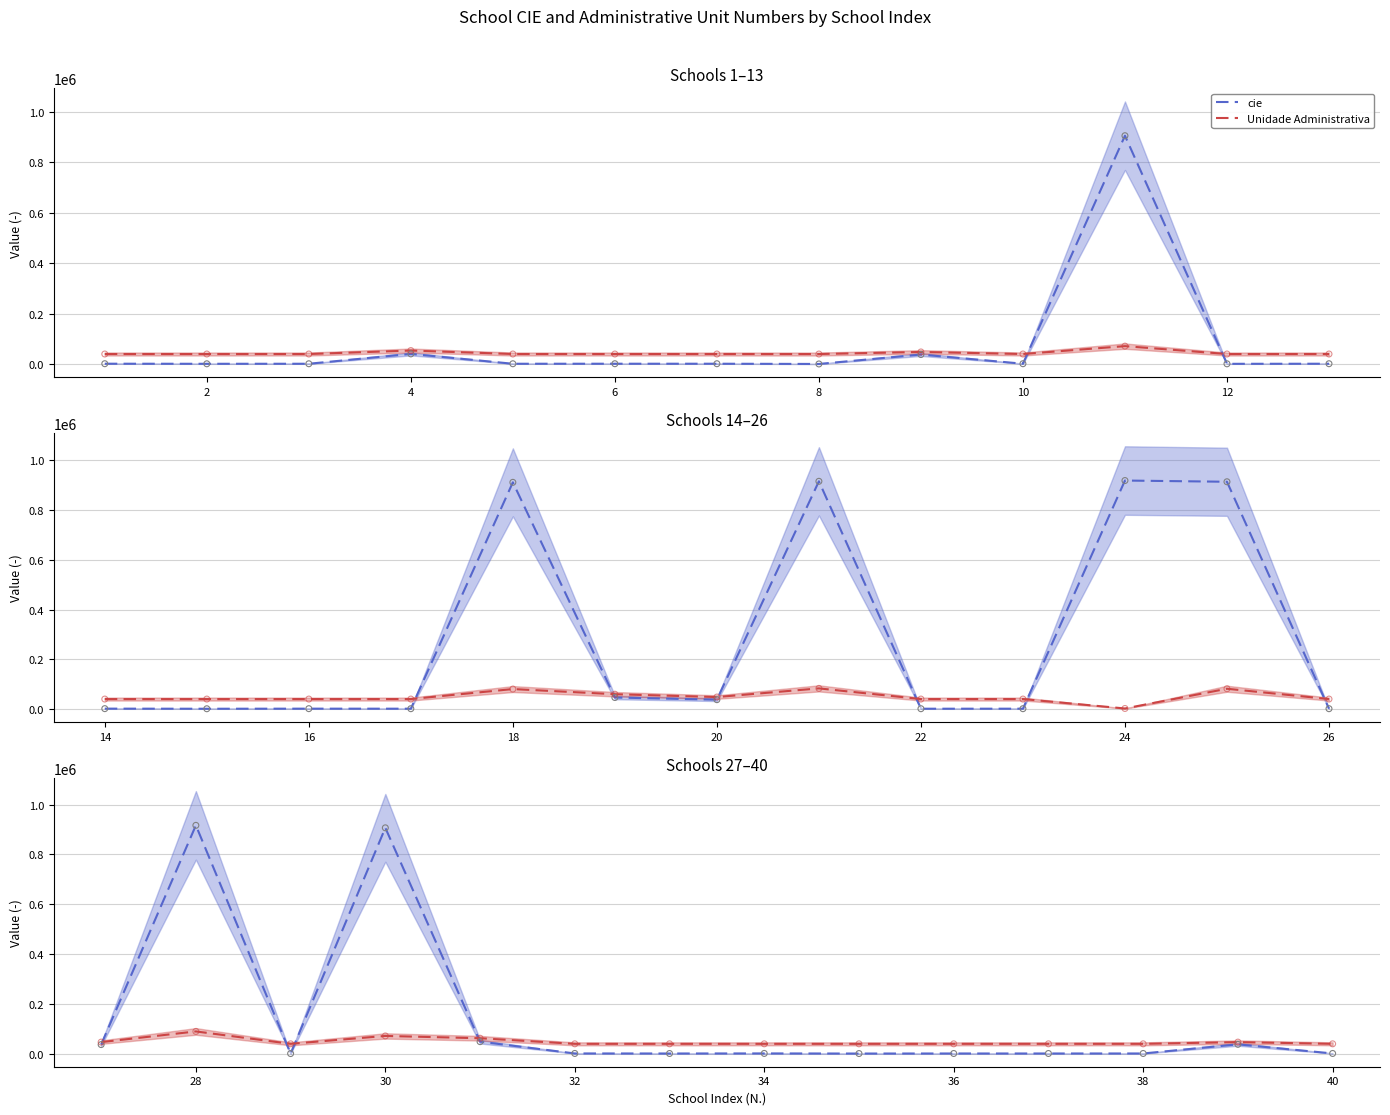

What are all the series names shown in the legend?

cie, Unidade Administrativa